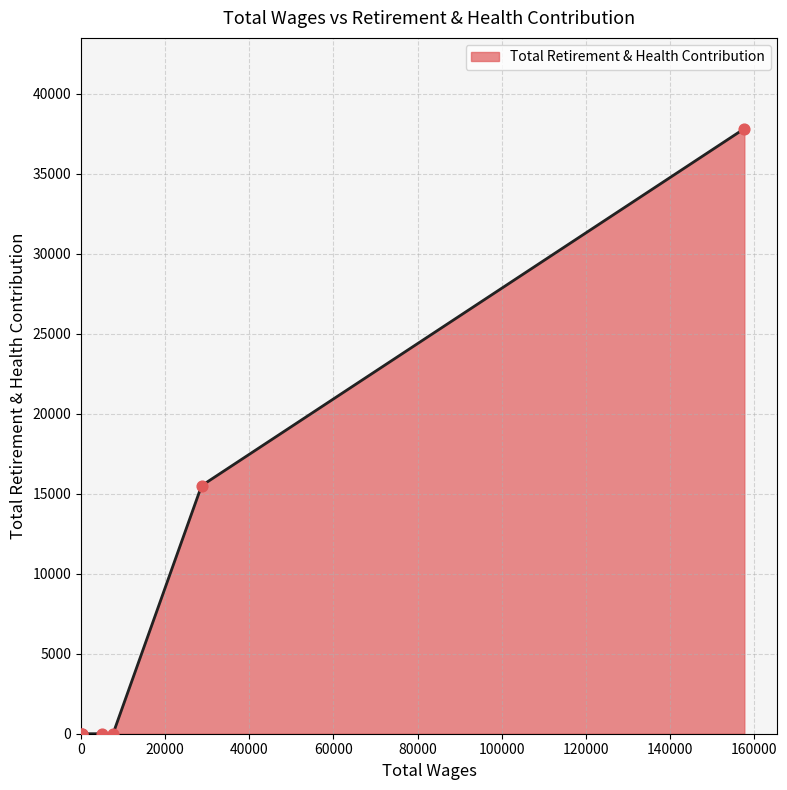

What is the difference between the maximum and minimum values?

37832